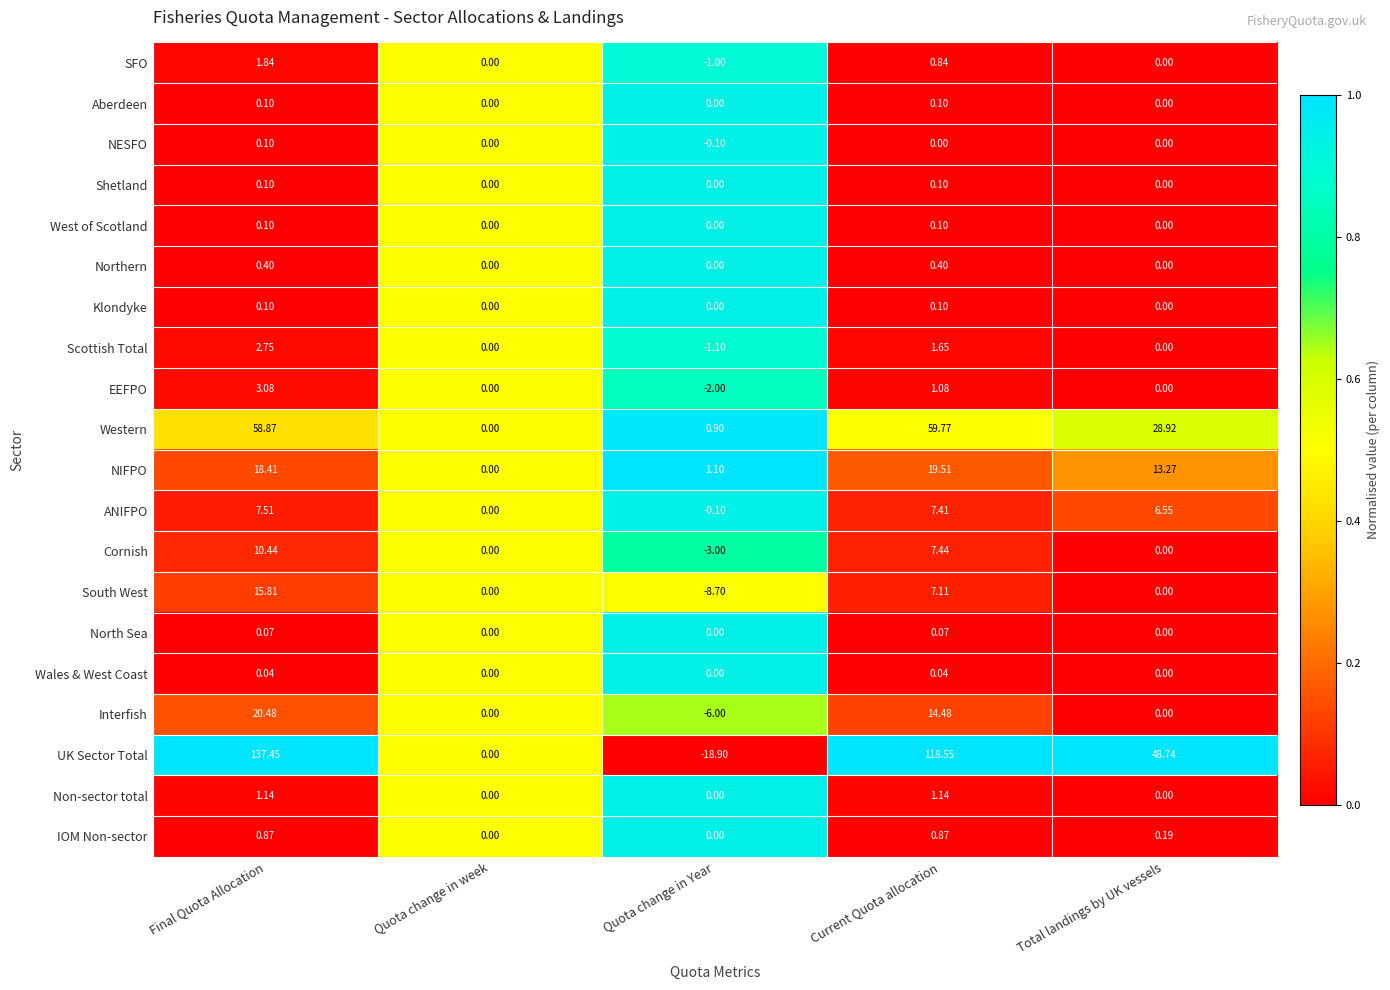

Which series has the largest range (max minus min)?

UK Sector Total